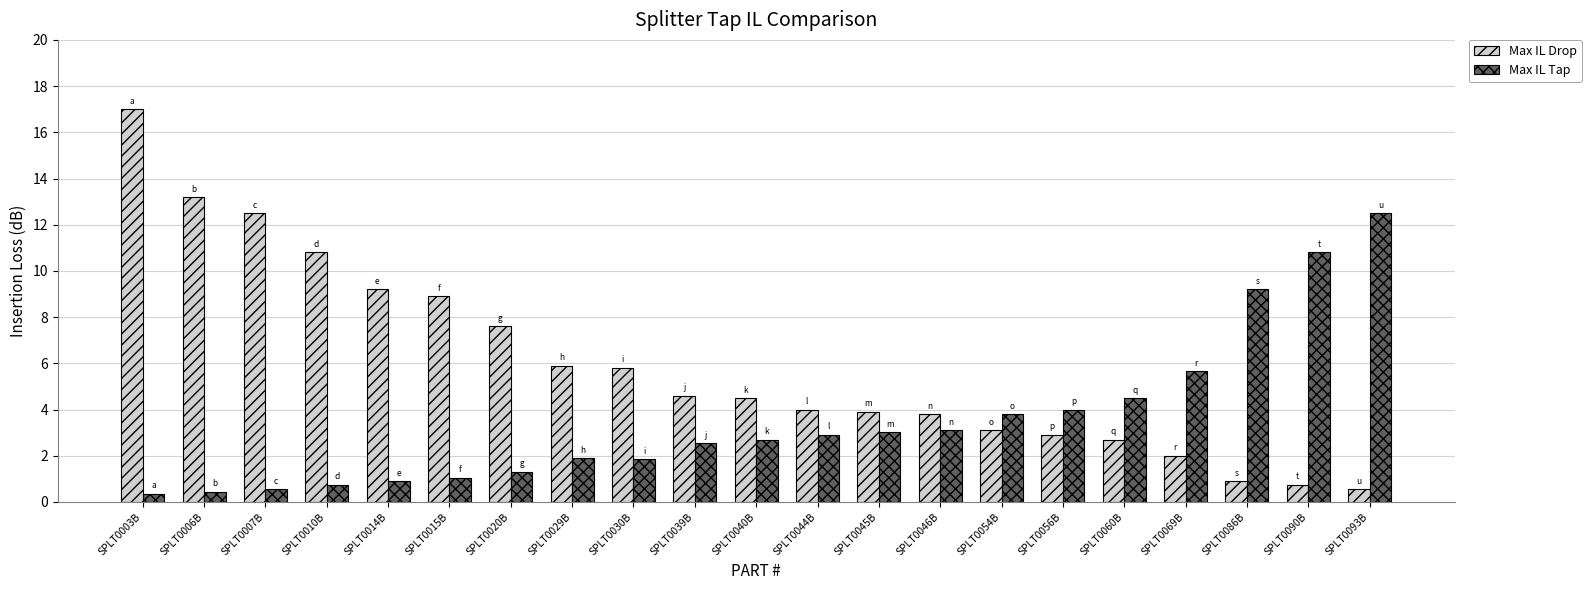

Rank the series by their average value, from highest to lowest.

Max IL Drop, Max IL Tap